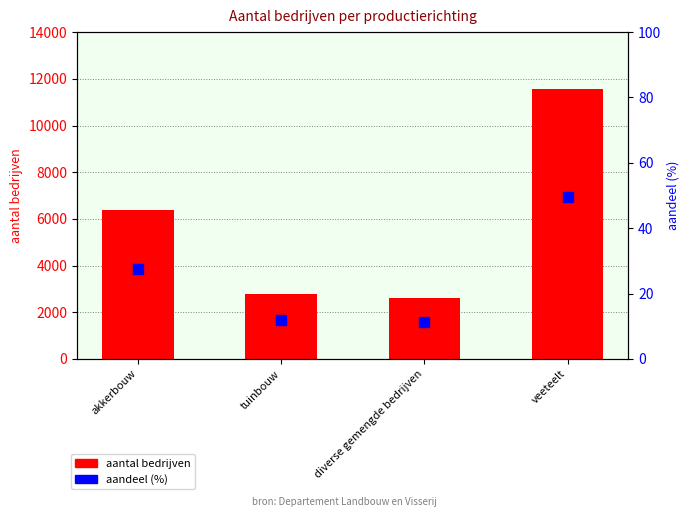

What is the total value across all series at diverse gemengde bedrijven?

2623.2